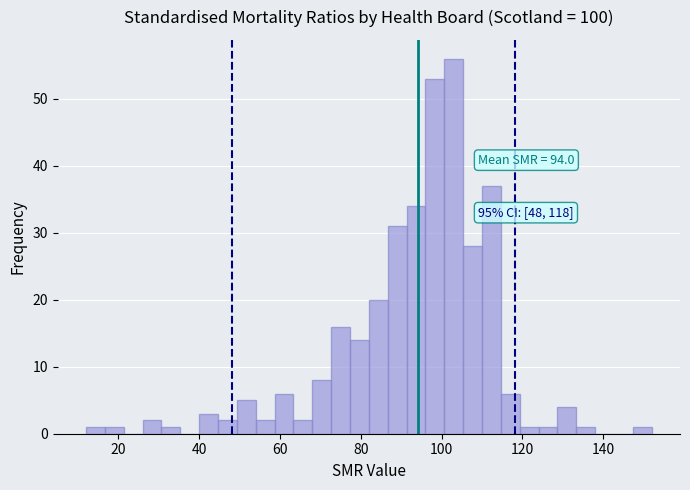

Around what value on the x-axis is the tallest bar? Give the approximate position of its centre, as read against the axis.

104